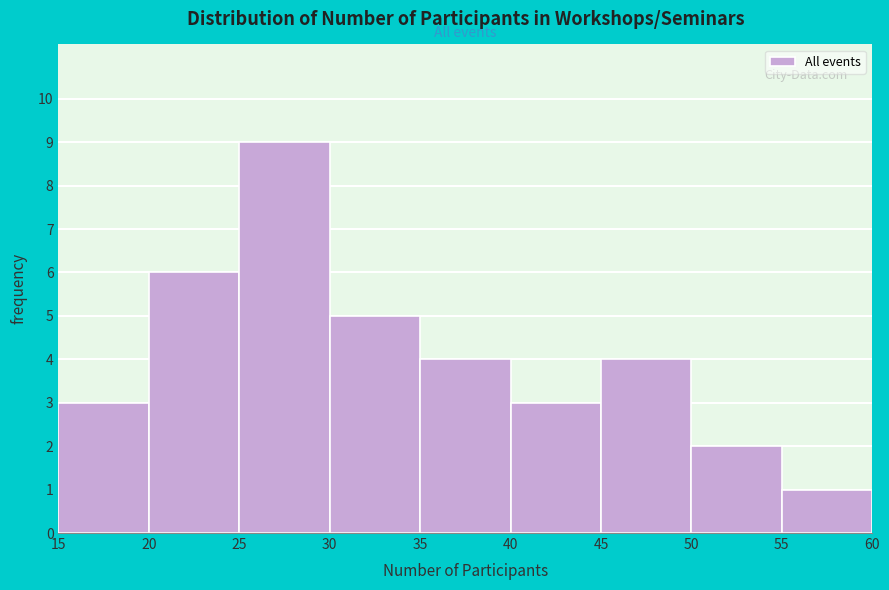

Reading left to right, transcribe this chart: for each bar, give the range it covers on the x-axis and its height. The values are not printed on the chart, so give them approximately, as read against the axis.

15 to 20: 3
20 to 25: 6
25 to 30: 9
30 to 35: 5
35 to 40: 4
40 to 45: 3
45 to 50: 4
50 to 55: 2
55 to 60: 1